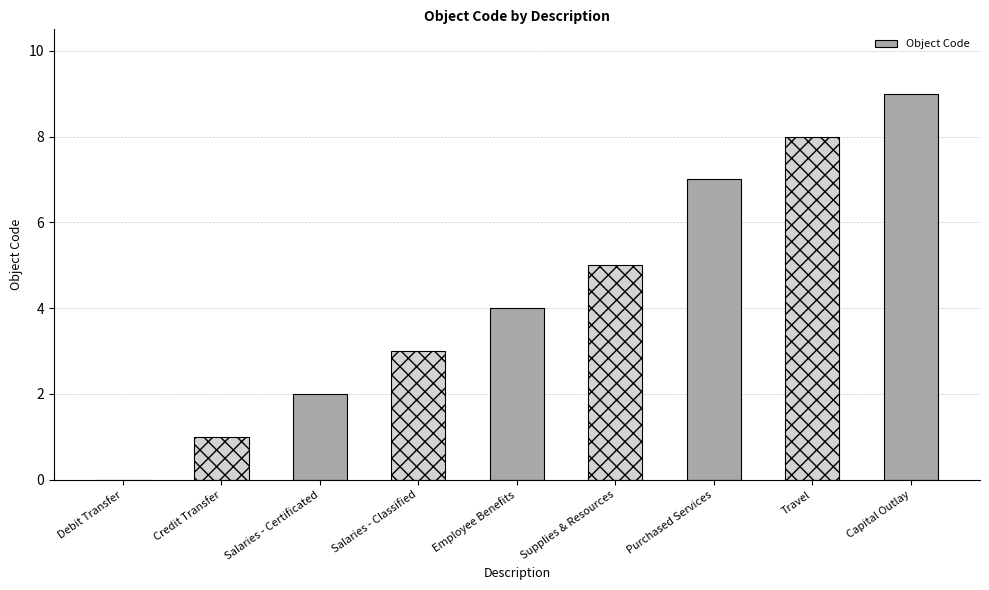

What is the sum of the values at Supplies & Resources and Salaries - Classified?

8